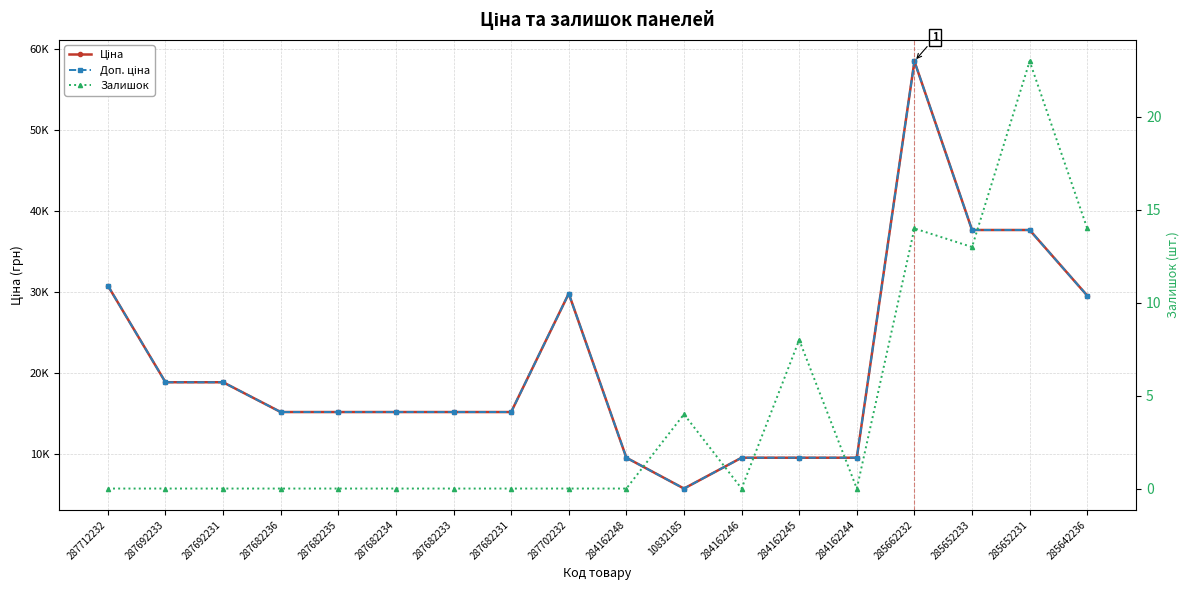

Where is the first local maximum for Доп. ціна?

287702232